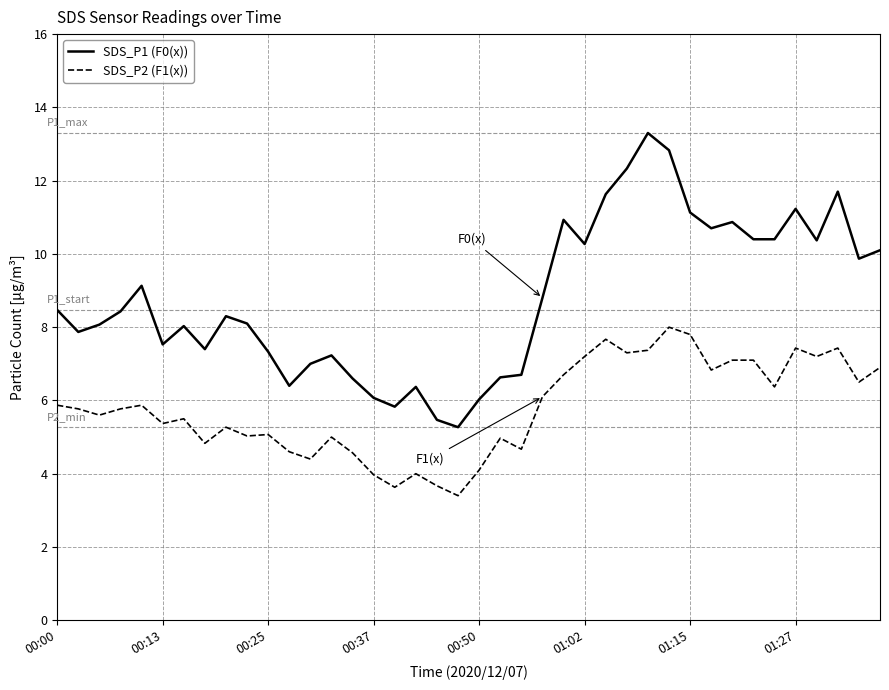

What is the difference between the maximum and minimum values in the SDS_P2 (F1(x)) series?

4.6